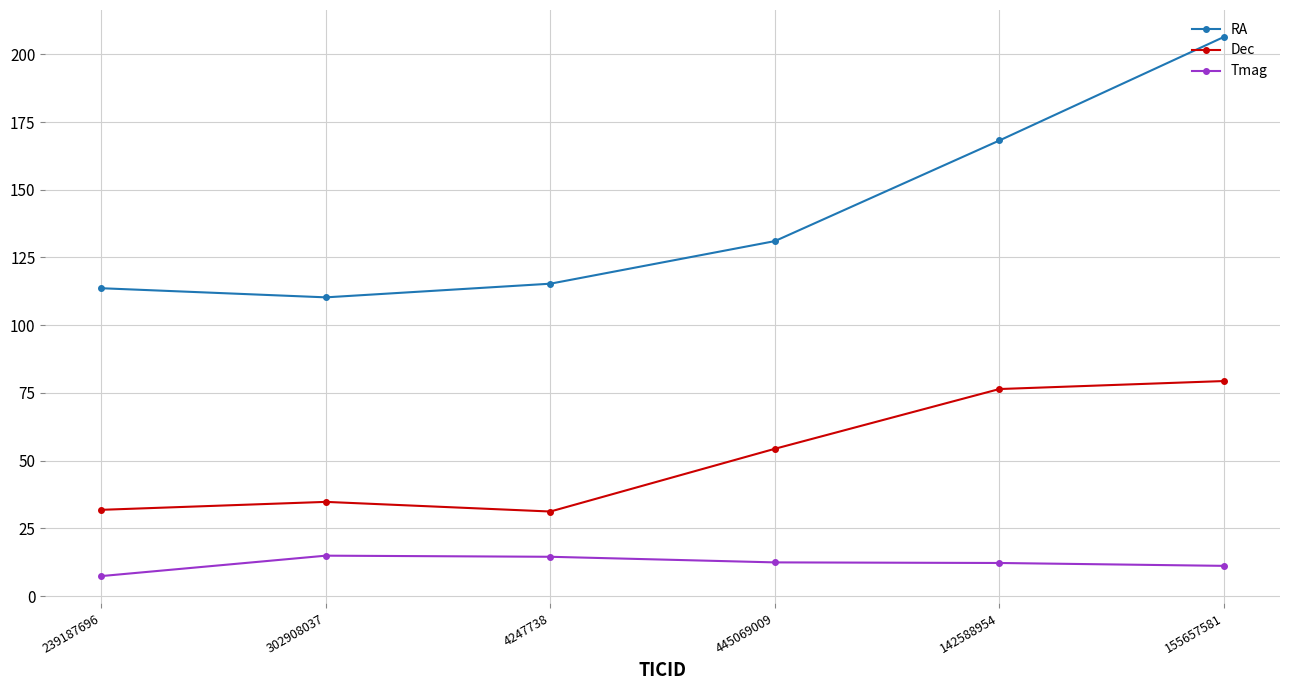

List the series in order of their overall mean, lowest first.

Tmag, Dec, RA